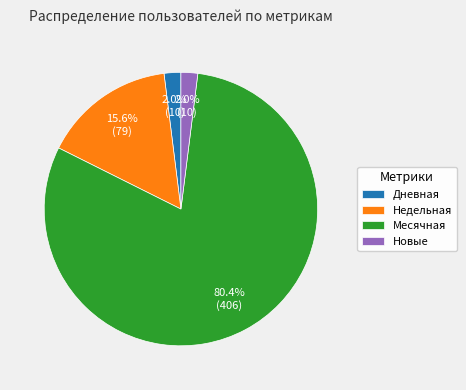

Count the number of slices in the pie.

4